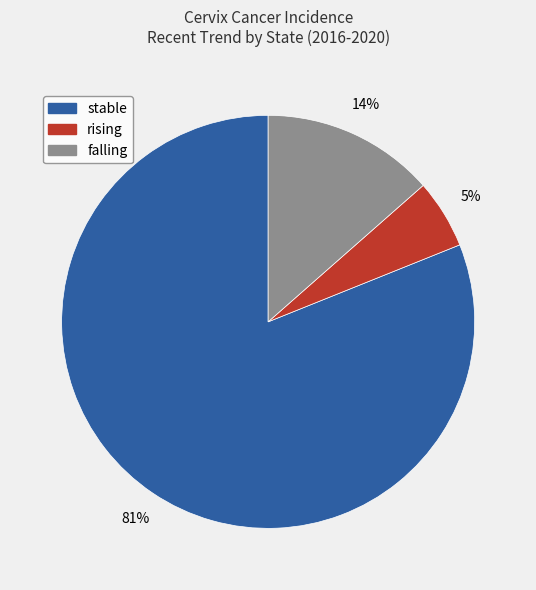

To the nearest percent, what portion does falling represent?

14%